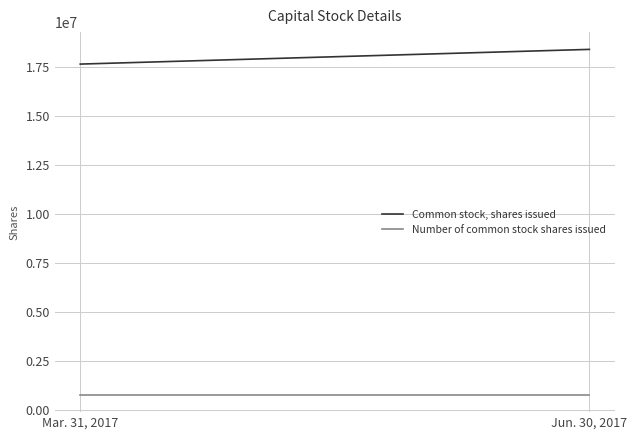

What are all the series names shown in the legend?

Common stock, shares issued, Number of common stock shares issued